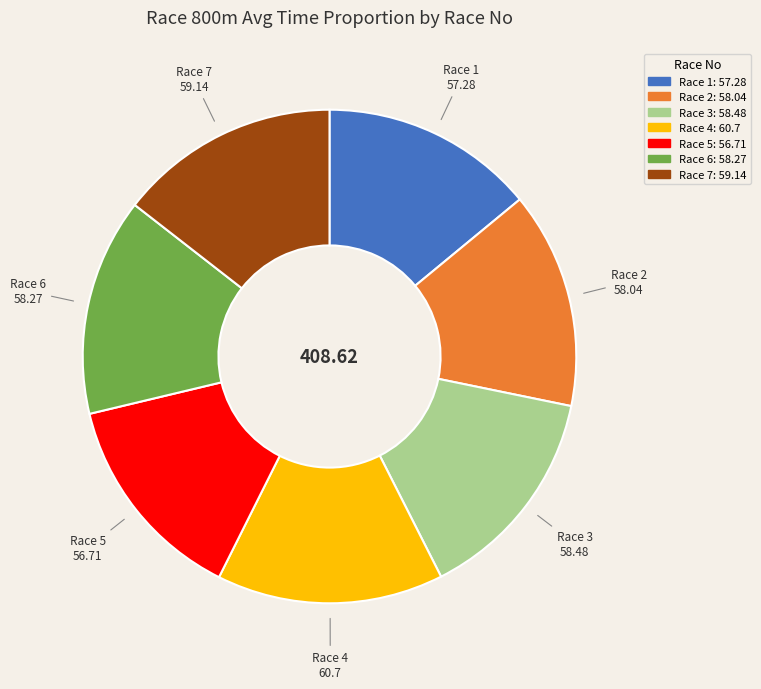

What is the ratio of the value at Race 5 to the value at Race 4?

0.9